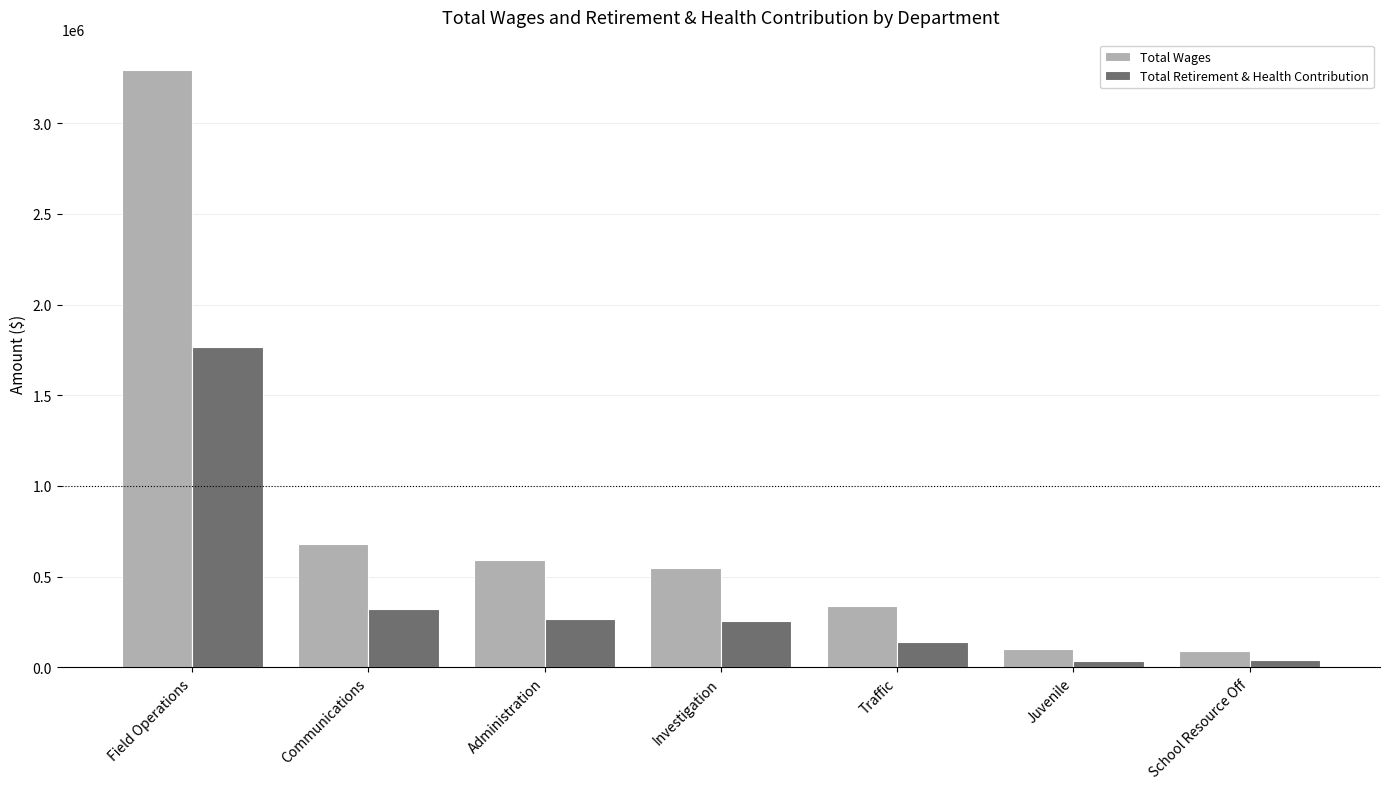

How many values in the Total Wages series are below 548297?

3